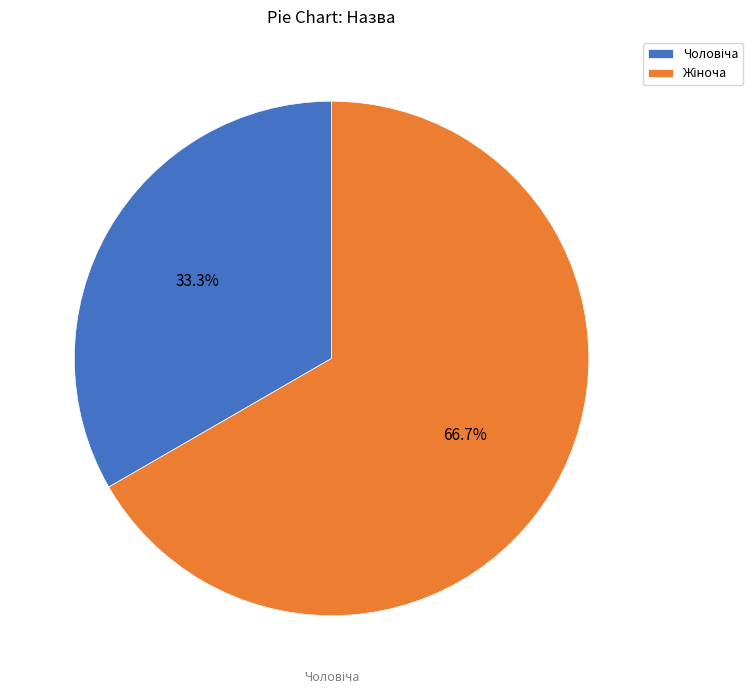

Does any single category account for the majority?

Yes